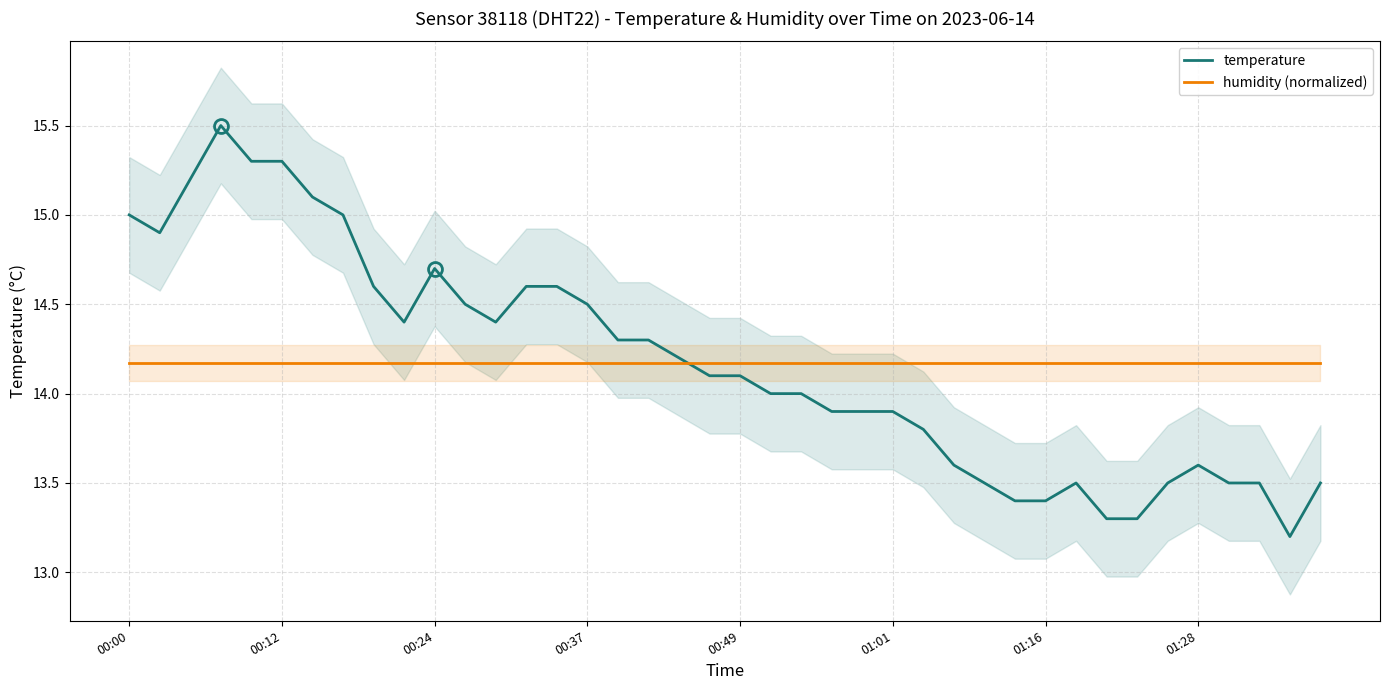

What is the greatest value displayed?

15.5